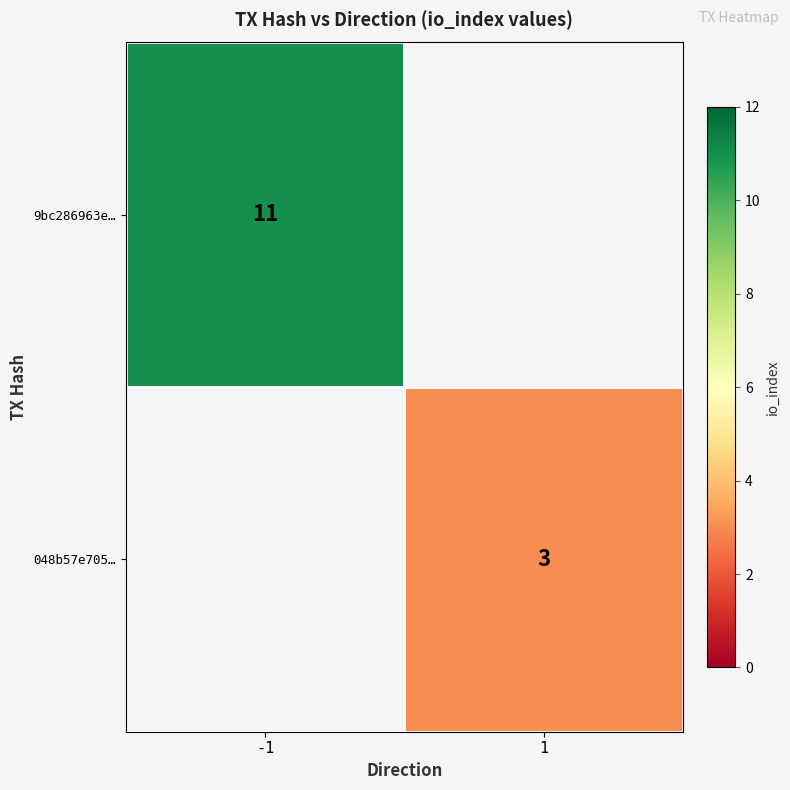

True or false: 048b57e705… has a value of 3 at 1.

True